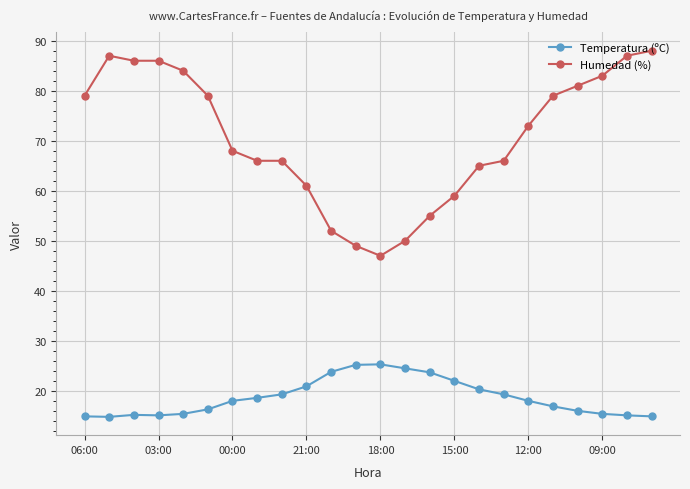

Which series has the widest spread of values?

Humedad (%)